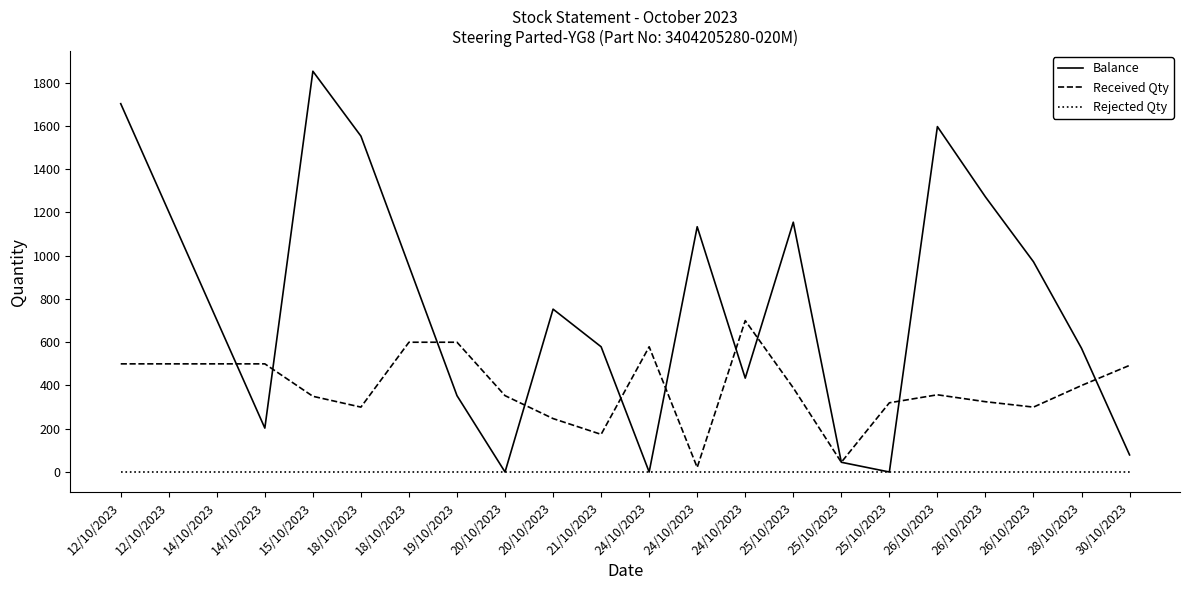

In Balance, how many points are higher than both neighbors (excluding endpoints)?

5